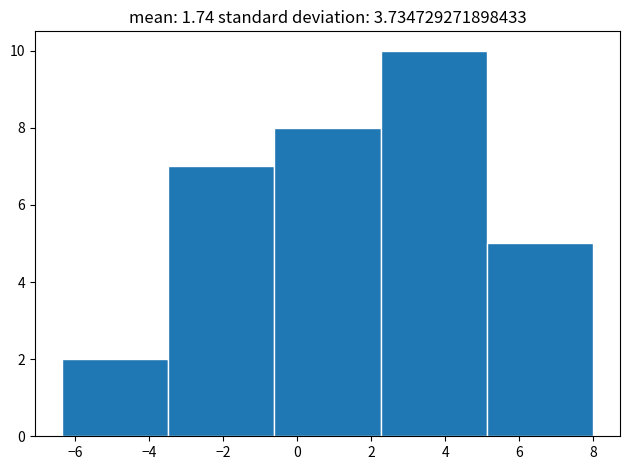

What is the height of the bar covering -3.4 to -0.6 on the x-axis? Neither the bar edges nor the heights are printed on the chart, so give them approximately, as read against the axes.

7